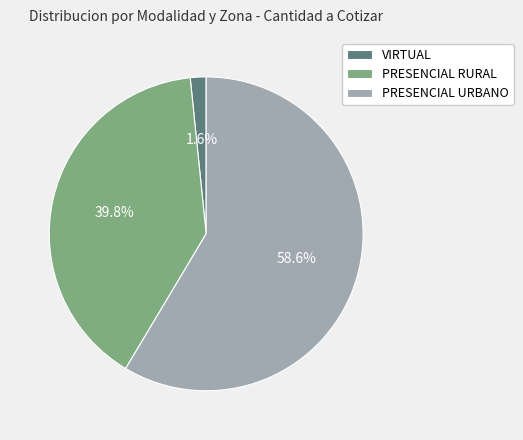

Which category accounts for the majority?

PRESENCIAL URBANO